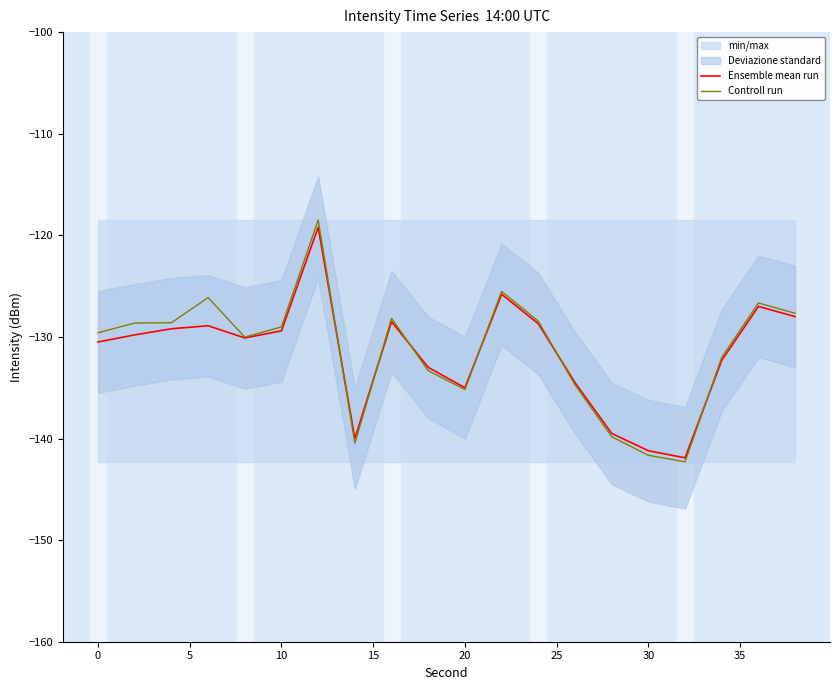

What is the difference between the maximum and minimum values in the Ensemble mean run series?

22.7